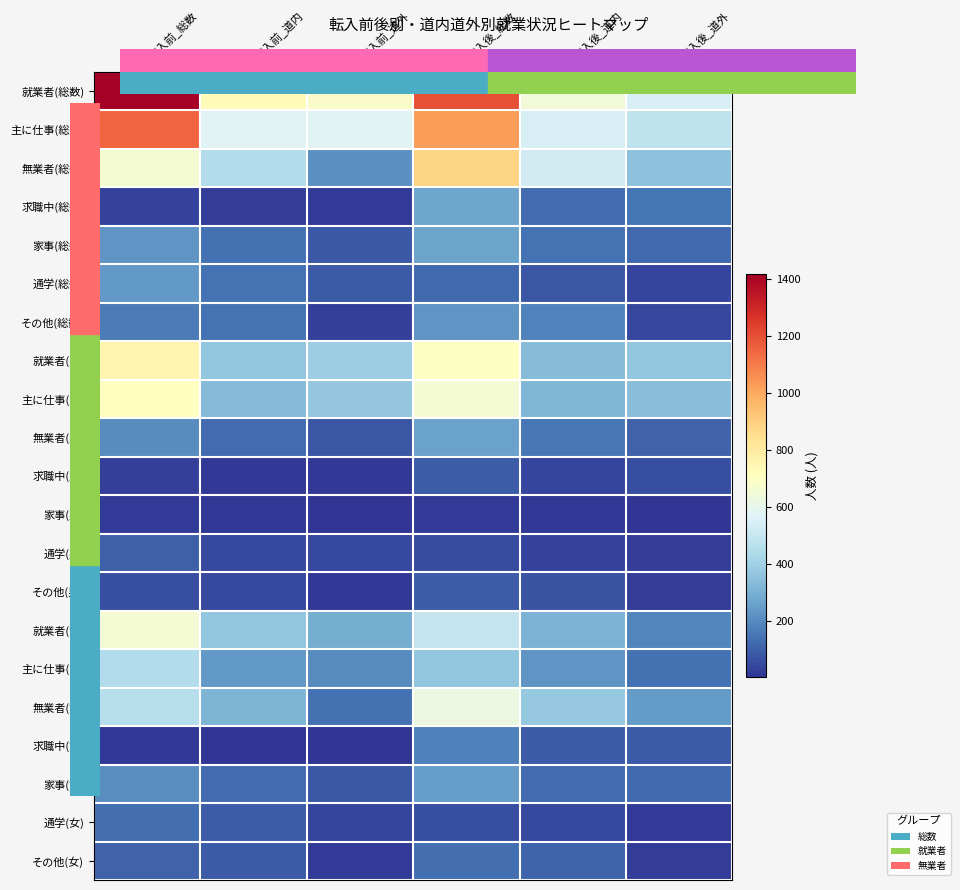

At which category does the chart reach its minimum across all series?

転入前_道外